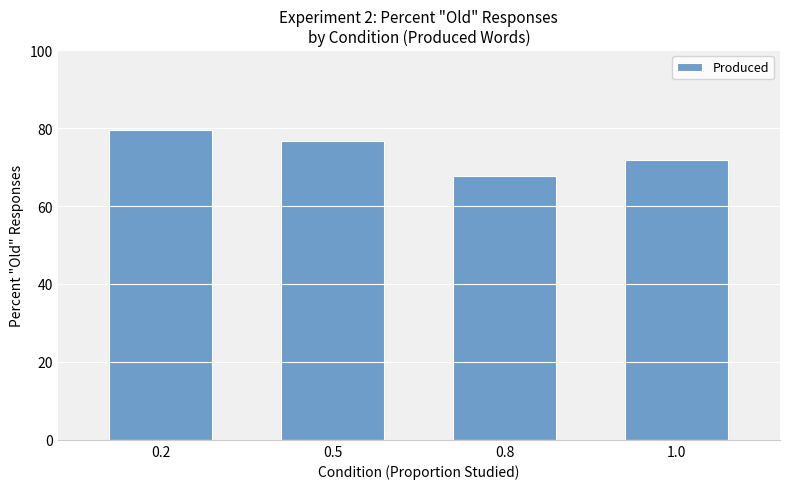

Read the value at 0.5.

76.7